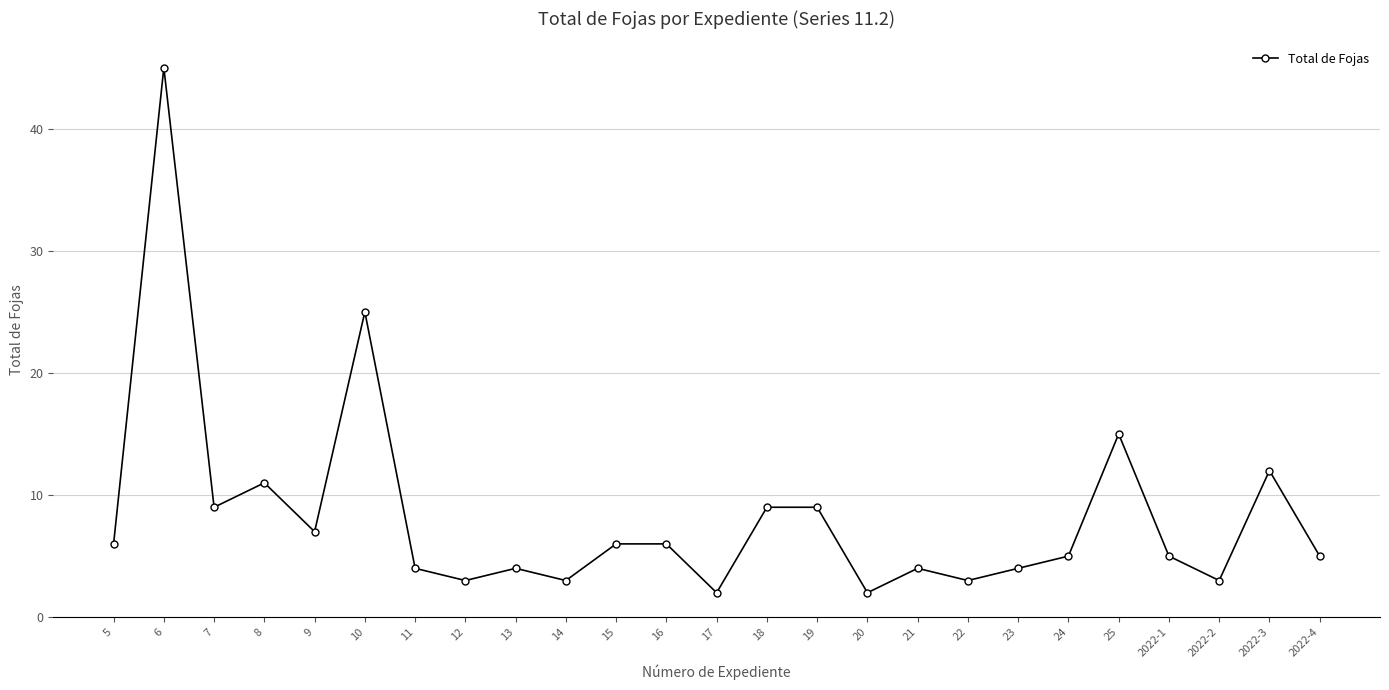

What is the difference between the values at 2022-4 and 12?

2